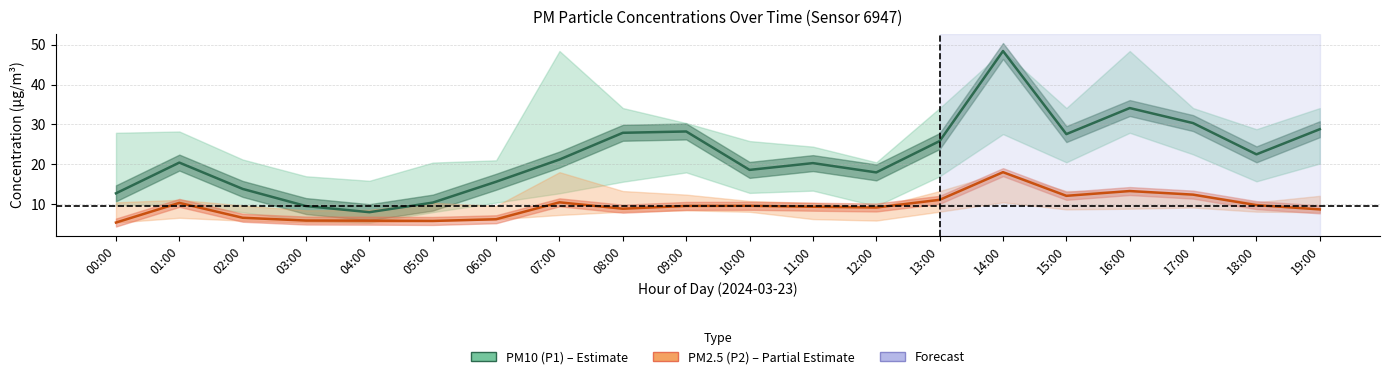

What is the difference between the PM2.5 (P2) values at 06:00 and 17:00?

6.2